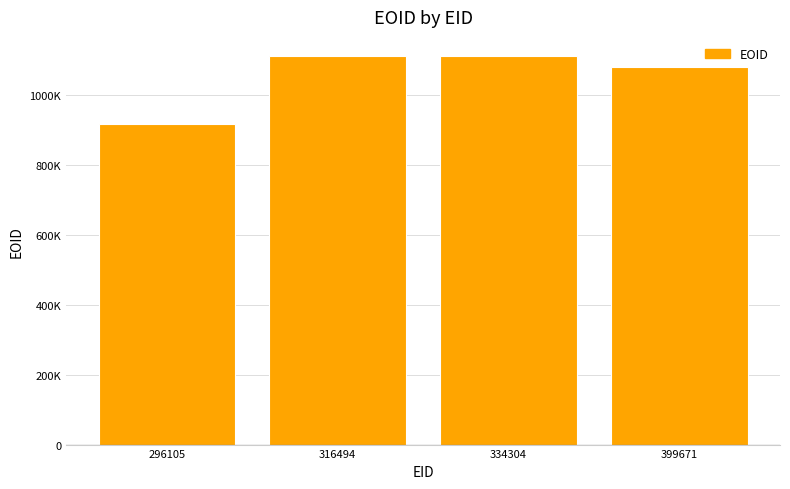

At which category does the chart reach its peak across all series?

316494